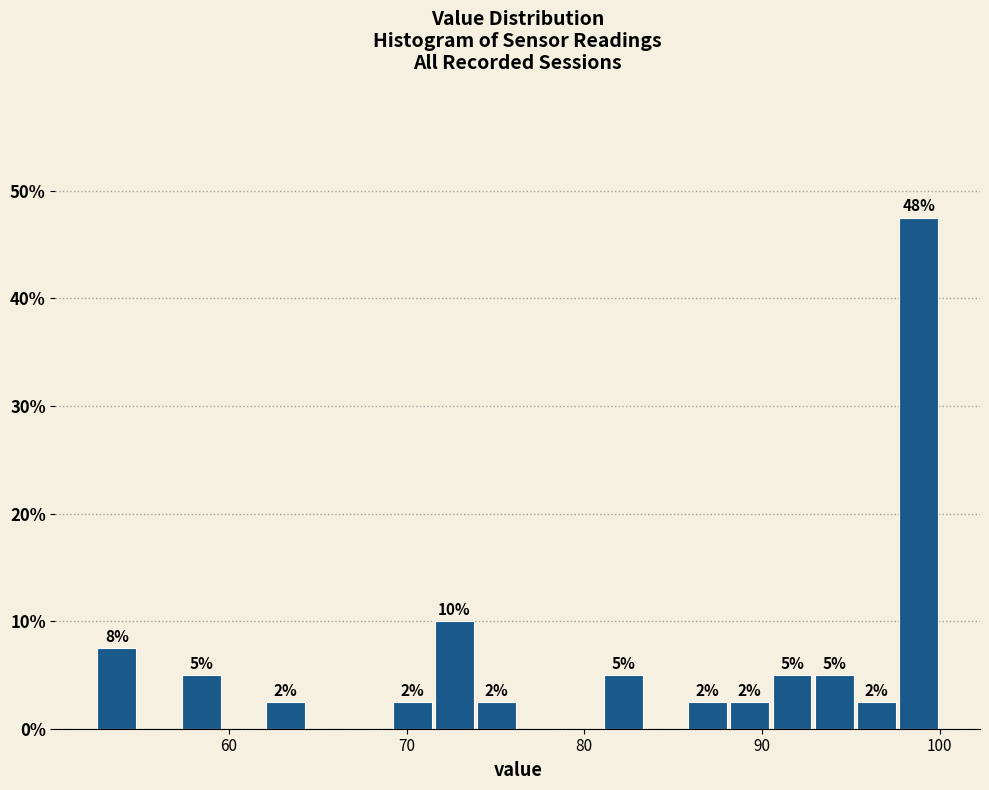

Read against the x-axis, roughly where is the centre of the tallest bar?

99